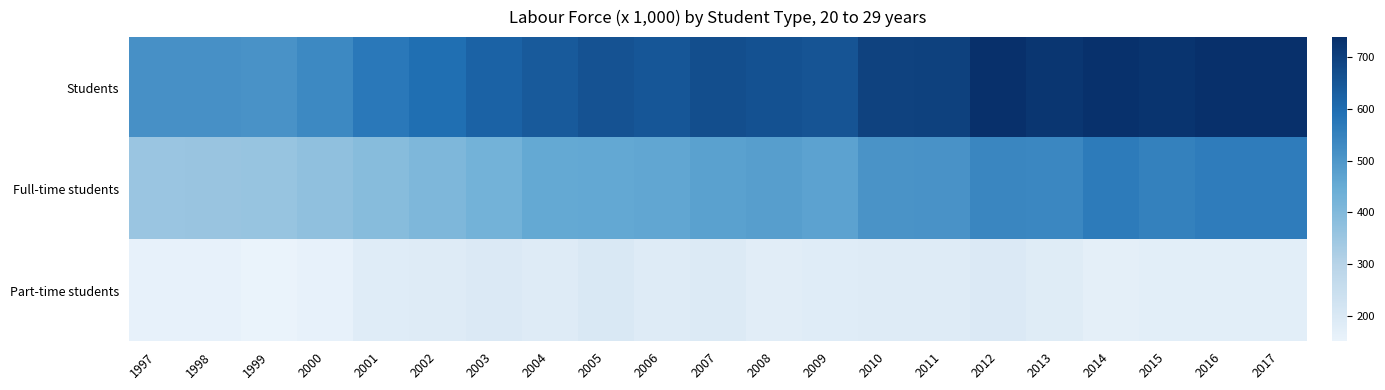

At which category is the sum across all series the highest?

2016